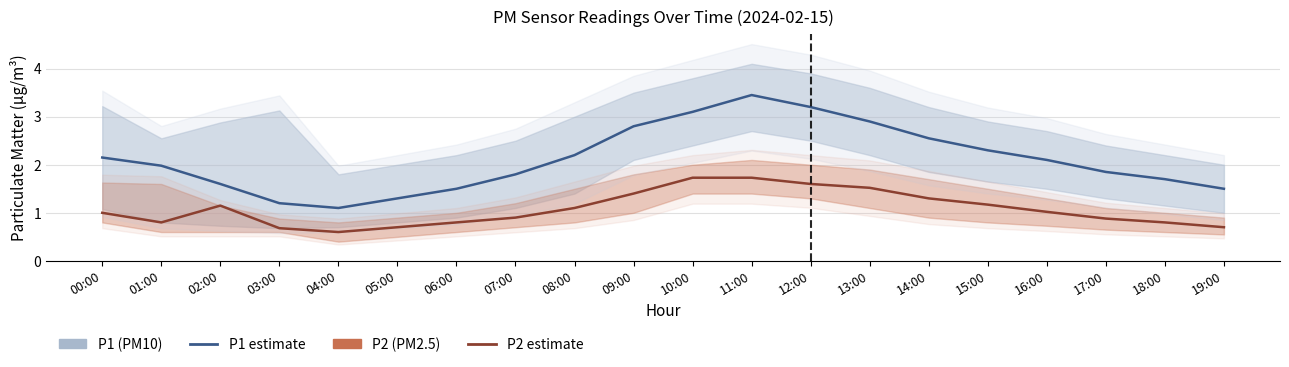

List the series in order of their peak value, lowest first.

P2 estimate, P1 estimate